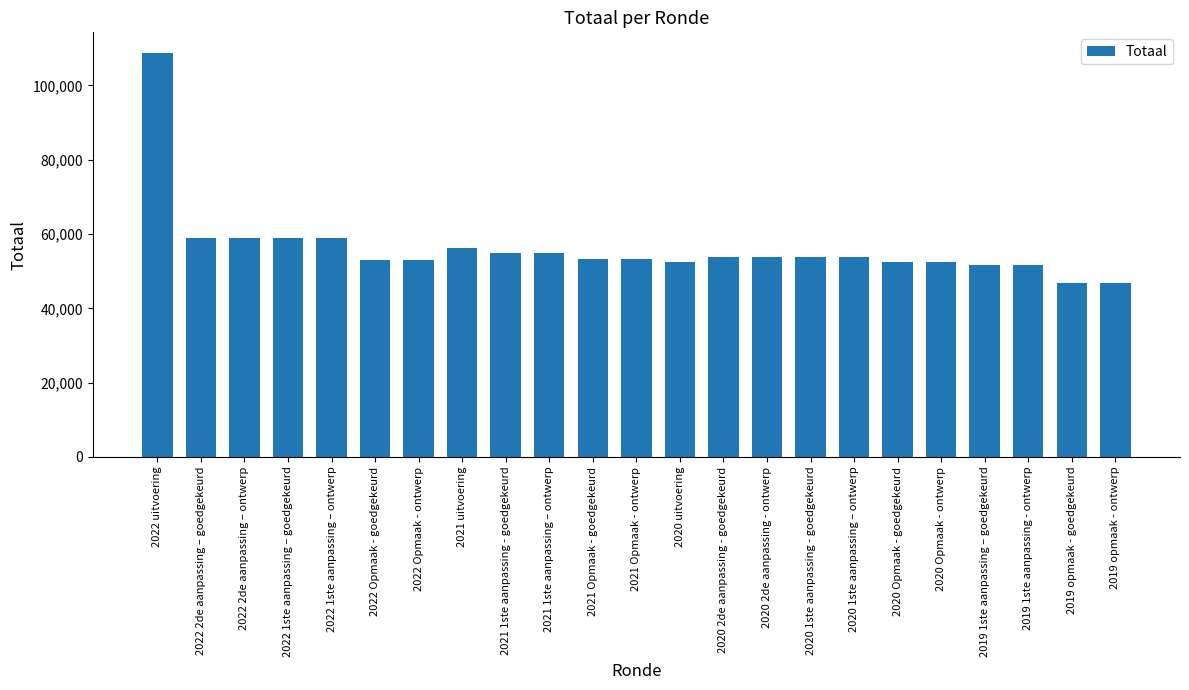

What is the average value?

56237